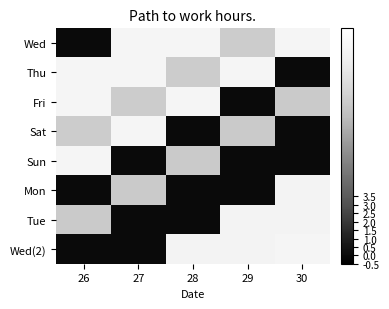

How many data points does each series have?

5